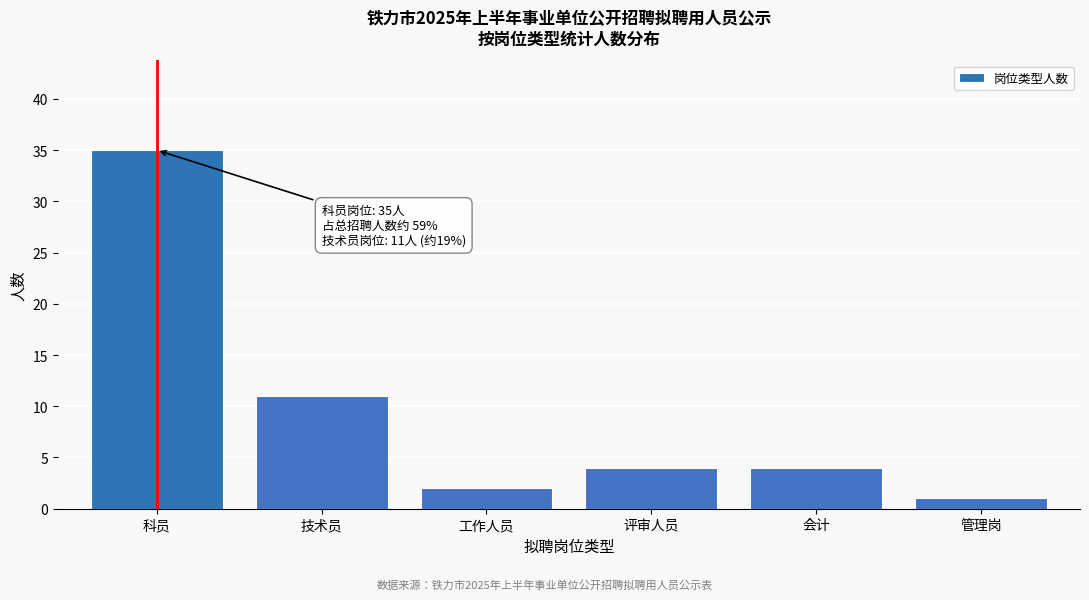

Reading left to right, extract all data points from this chart.

科员=35	技术员=11	工作人员=2	评审人员=4	会计=4	管理岗=1